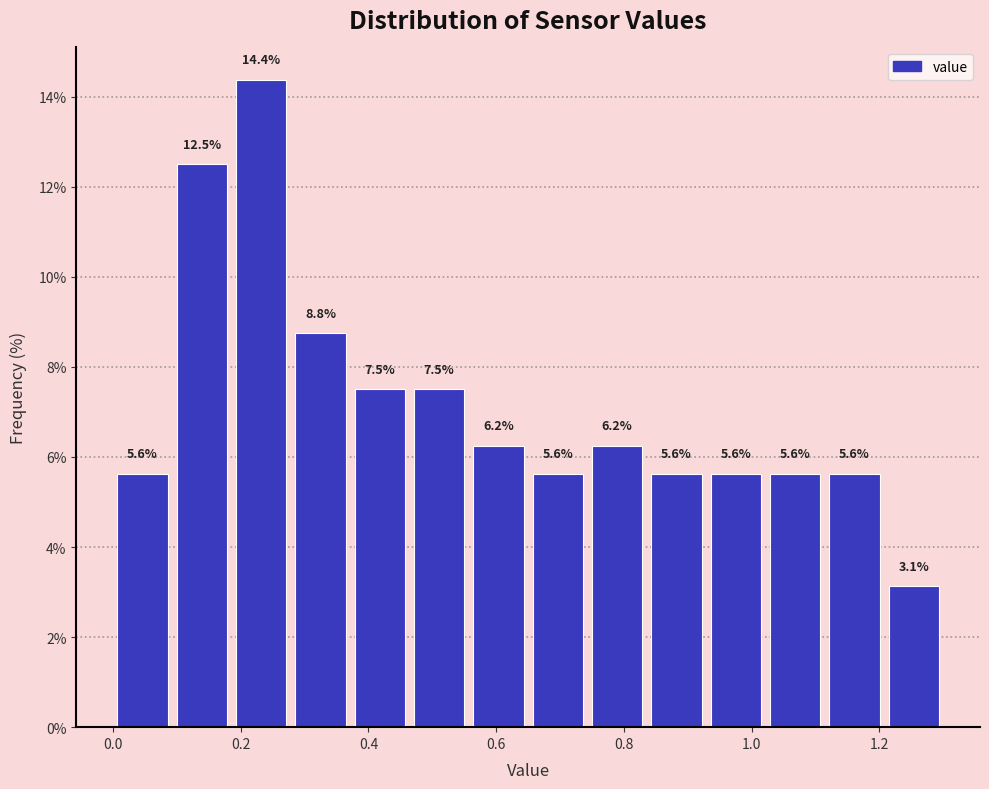

Which range on the x-axis has the tallest bar?

0.18 to 0.28